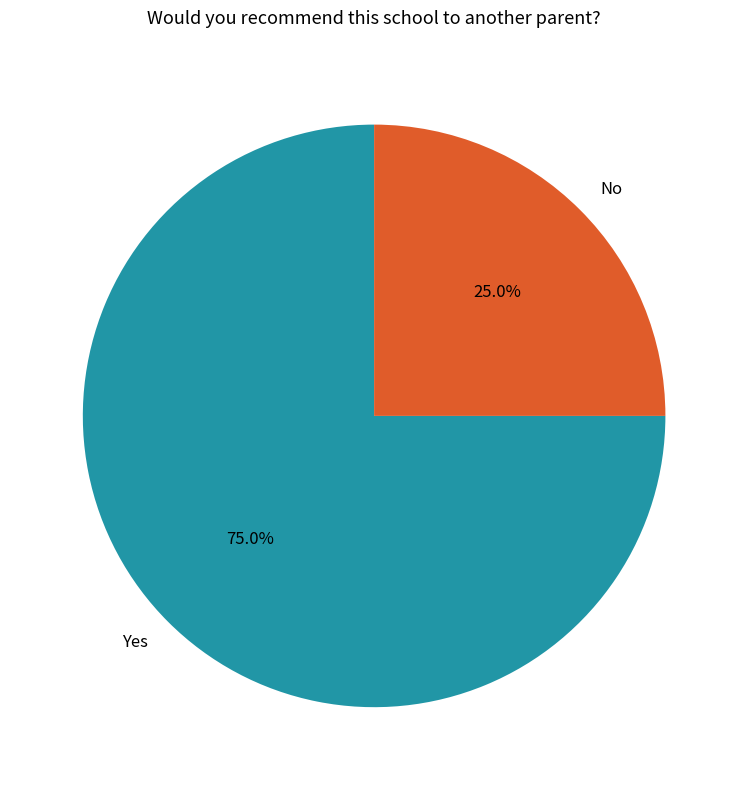

Approximately how many times larger is the value at No compared to Yes?

0.3